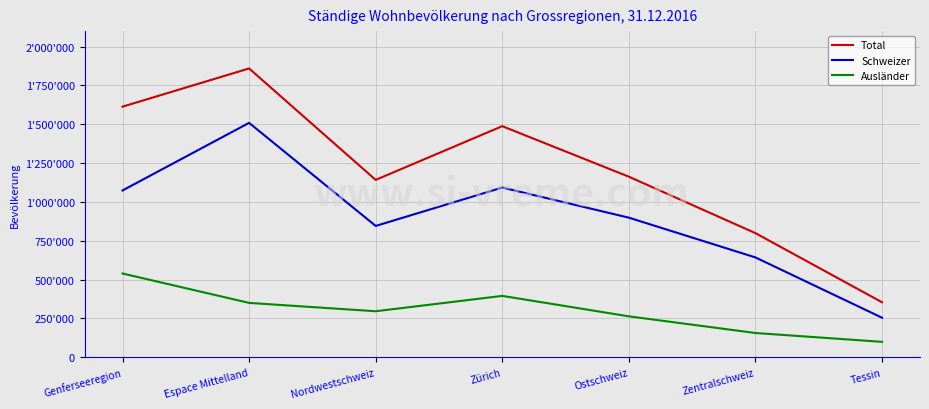

What is the label of the 4th point from the left?

Zürich